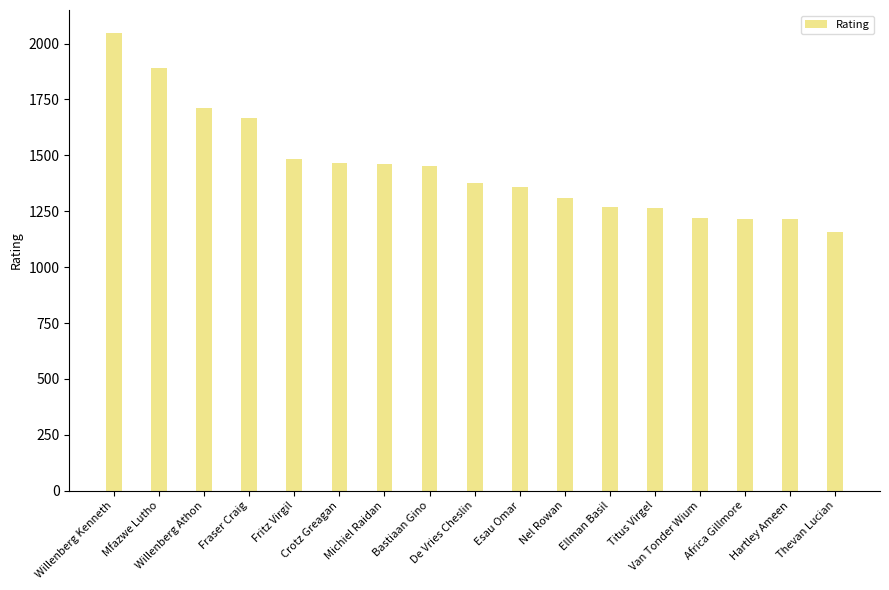

At which category does the chart reach its peak across all series?

Willenberg Kenneth